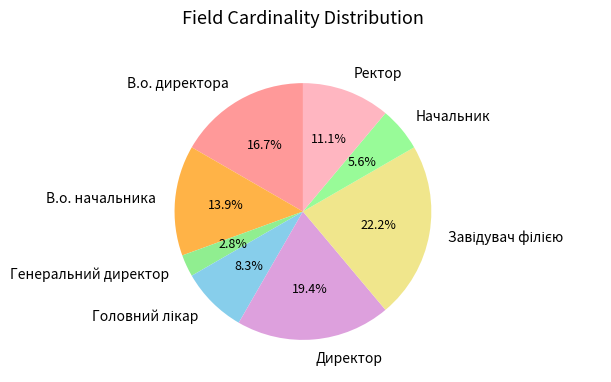

Is there a majority slice in this chart?

No